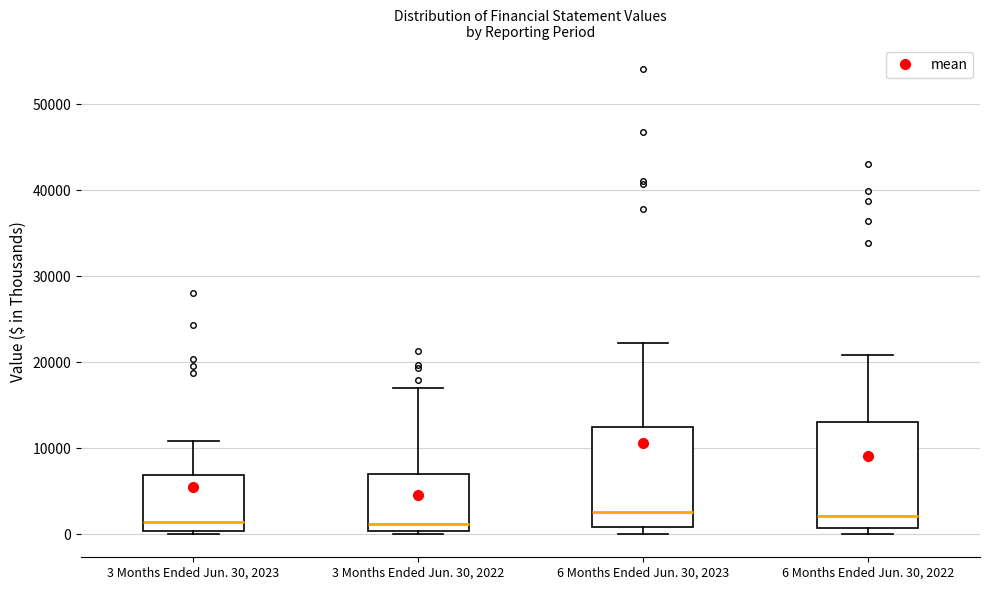

Reading left to right, read every box against the y-axis: the position of its median line, the range the box covers, and the ends of its whiskers. The values are not printed on the chart, so give them approximately, as read against the axis.

3 Months Ended Jun. 30, 2023: median 1000, box 0 to 7000, whiskers 0 (just below the box's lower edge) to 11000
3 Months Ended Jun. 30, 2022: median 1000, box 0 to 7000, whiskers 0 to 17000
6 Months Ended Jun. 30, 2023: median 3000, box 1000 to 12000, whiskers 0 to 22000
6 Months Ended Jun. 30, 2022: median 2000, box 1000 to 13000, whiskers 0 to 21000